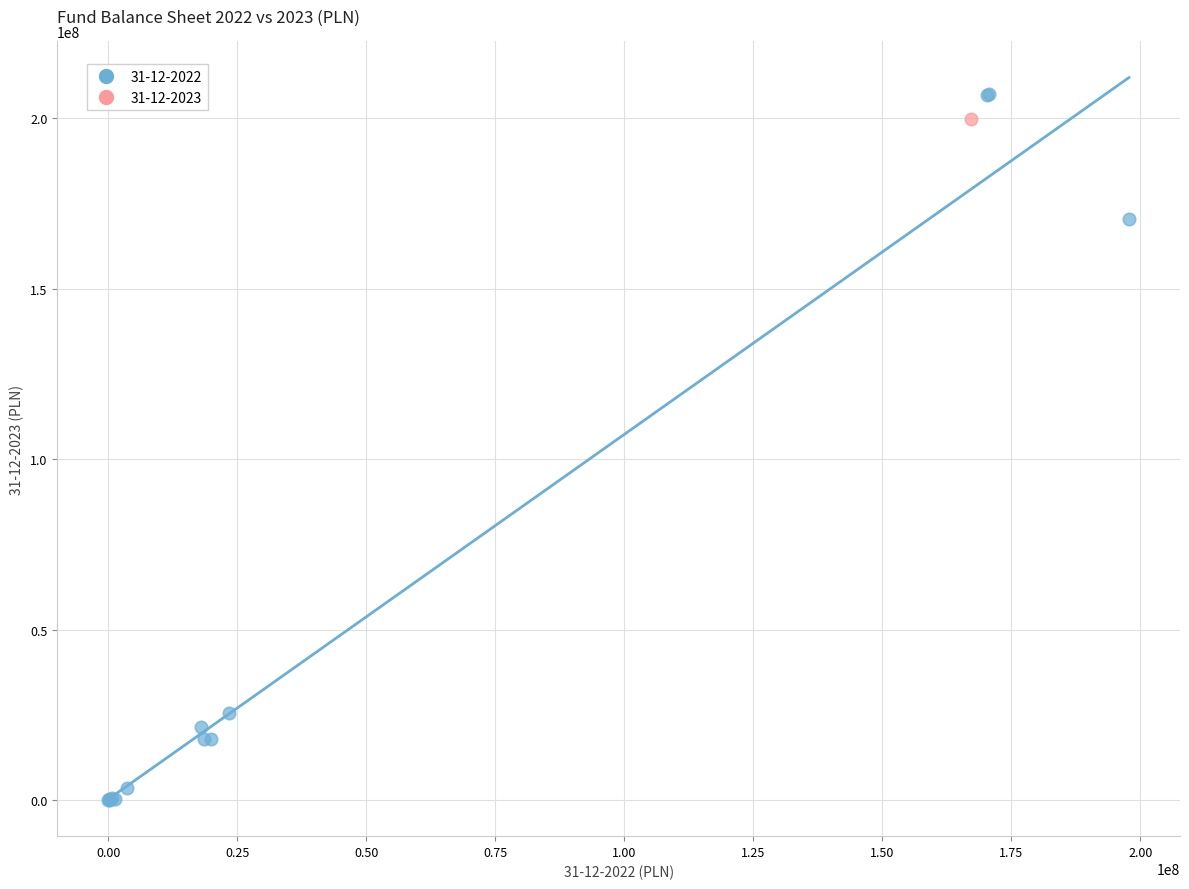

What are all the series names shown in the legend?

31-12-2022, 31-12-2023